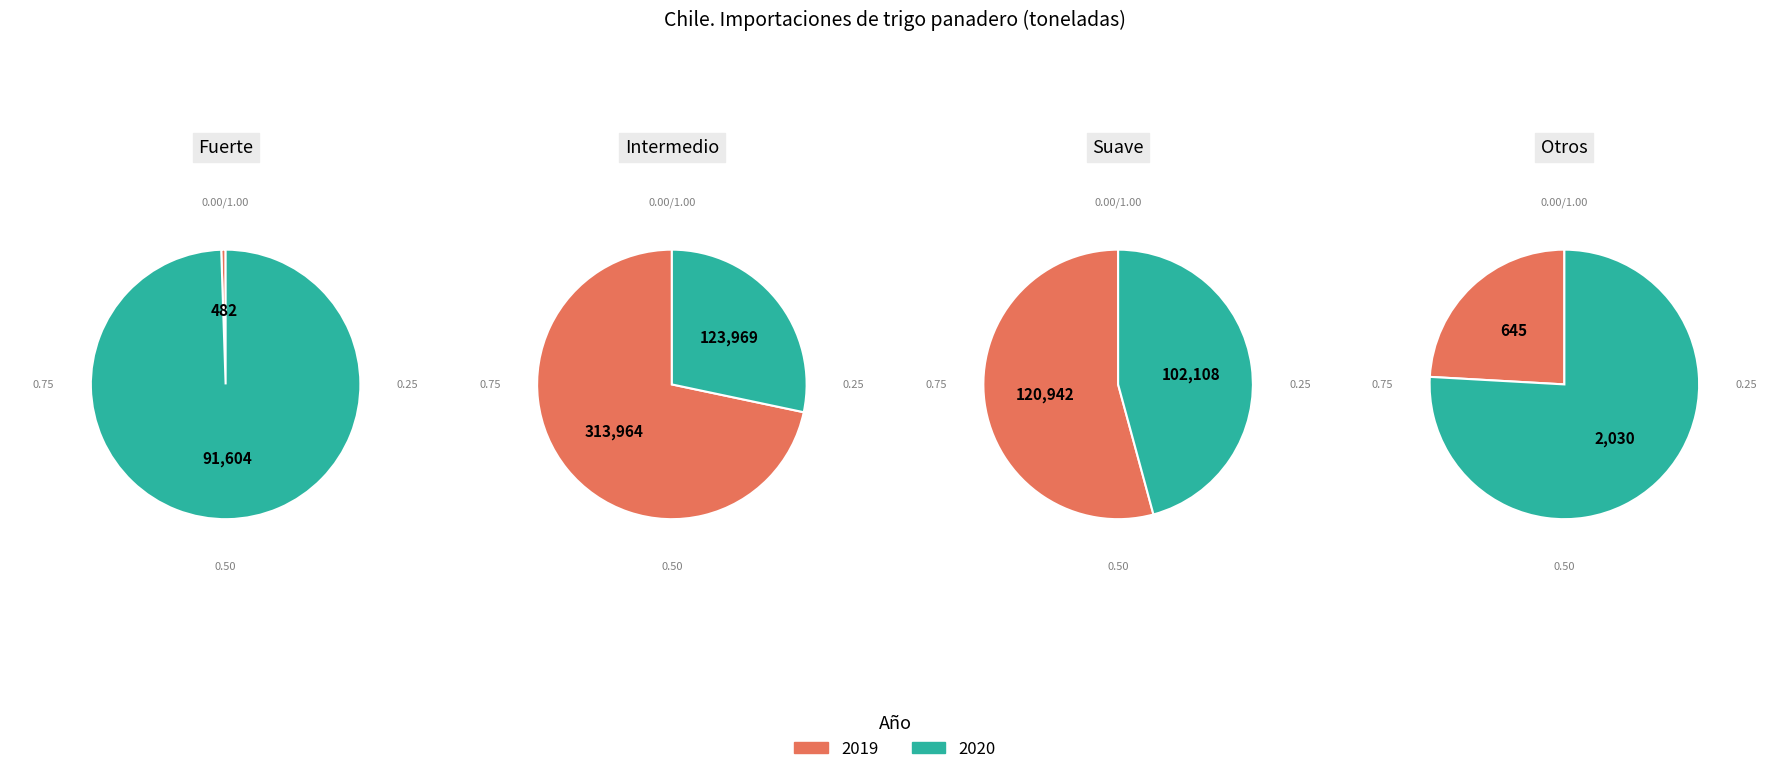

What portion of the pie excludes 2020?

0.5%